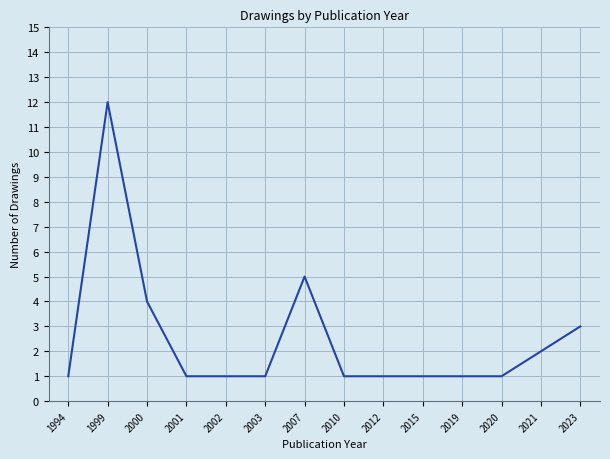

Between 2012 and 2021, which is larger?

2021